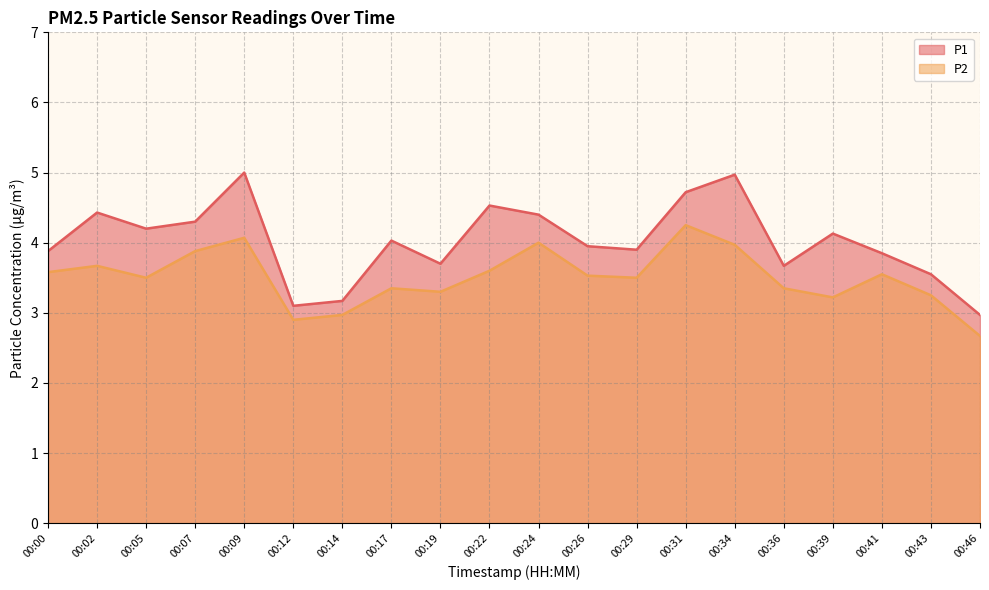

Reading left to right, list all the values displayed in this chart.

P1: 3.9	4.4	4.2	4.3	5.0	3.1	3.2	4.0	3.7	4.5	4.4	4.0	3.9	4.7	5.0	3.7	4.1	3.9	3.5	3.0
P2: 3.6	3.7	3.5	3.9	4.1	2.9	3.0	3.4	3.3	3.6	4.0	3.5	3.5	4.2	4.0	3.4	3.2	3.5	3.2	2.7